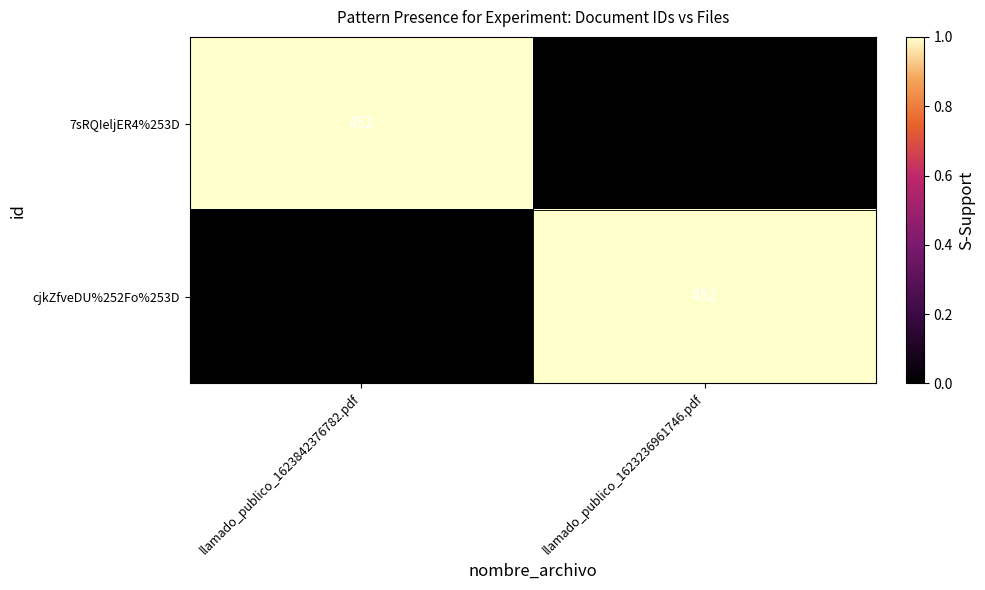

At how many categories does at least one series exceed 0?

2